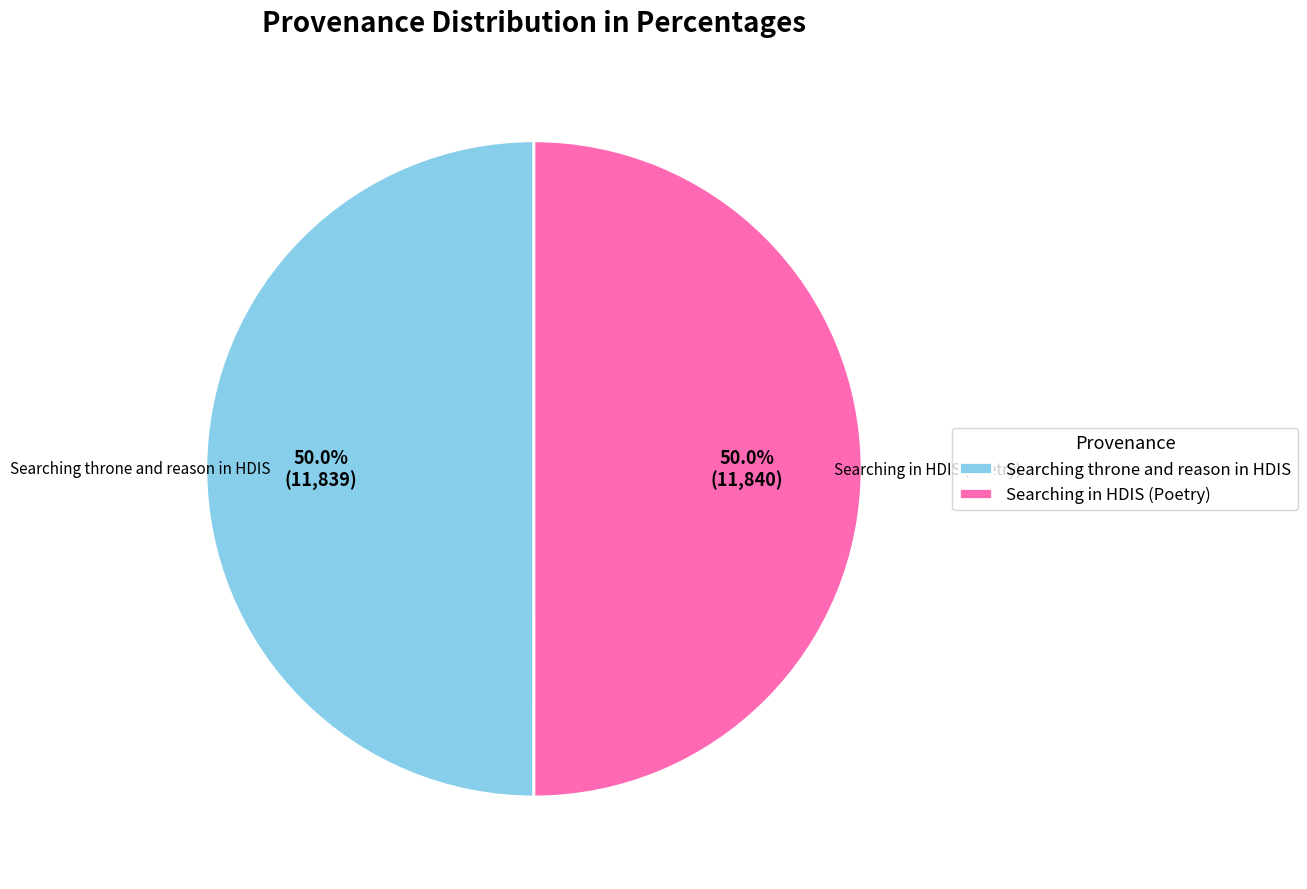

Is it true that Searching throne and reason in HDIS is 50% of the pie?

True